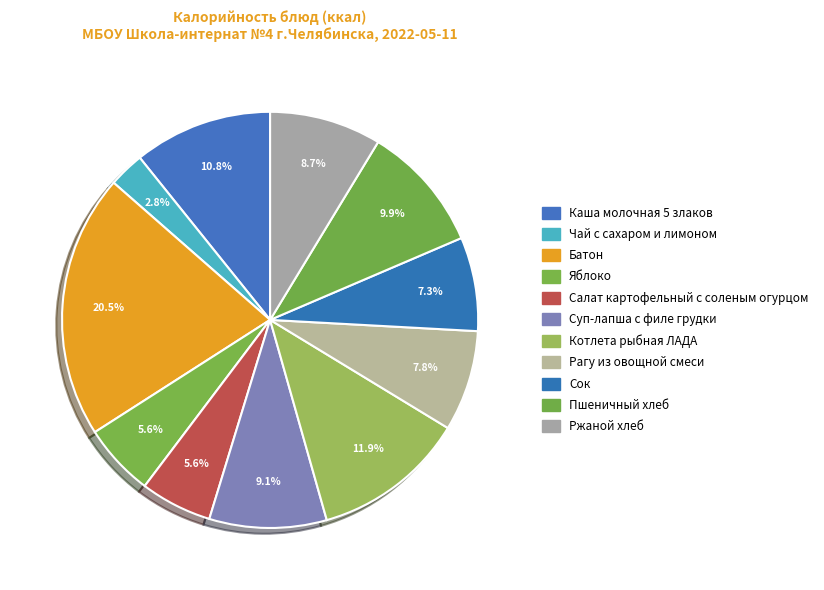

Which category has the biggest portion of the pie?

Батон